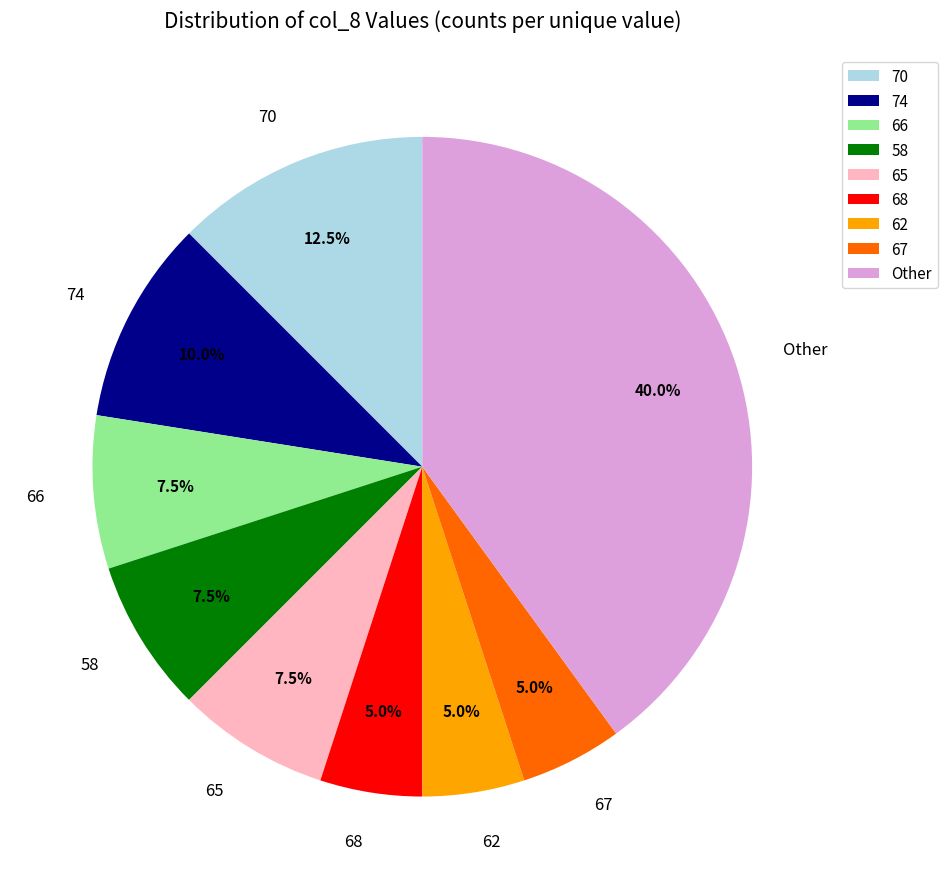

How many segments does this pie chart have?

9